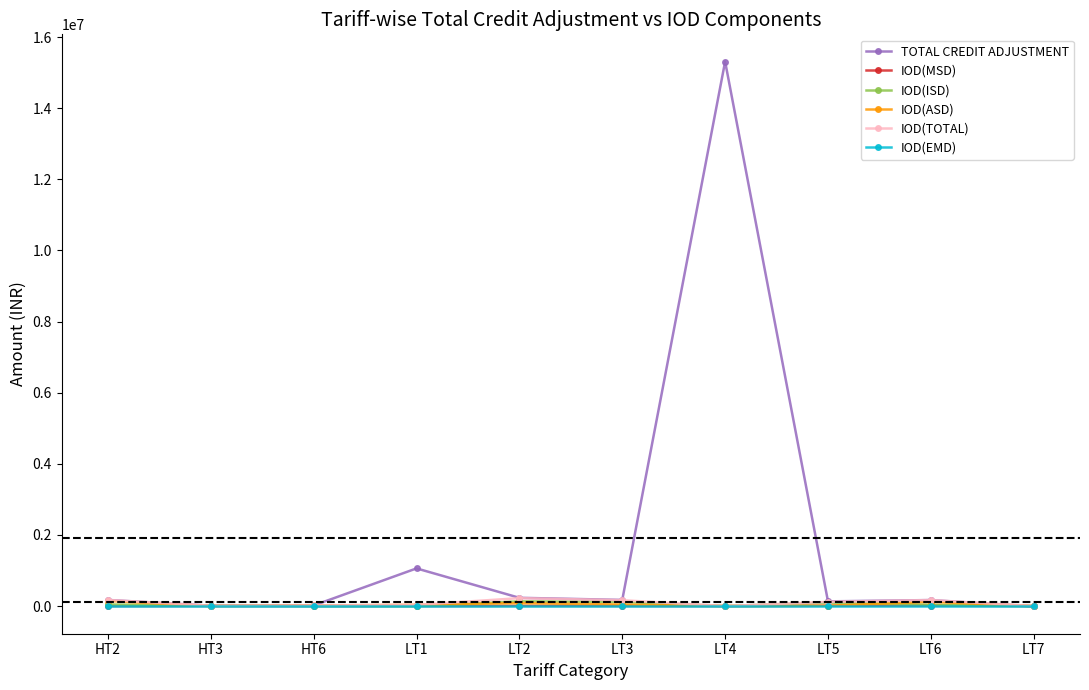

What is the approximate value of IOD(ASD) at LT1?

34519.8